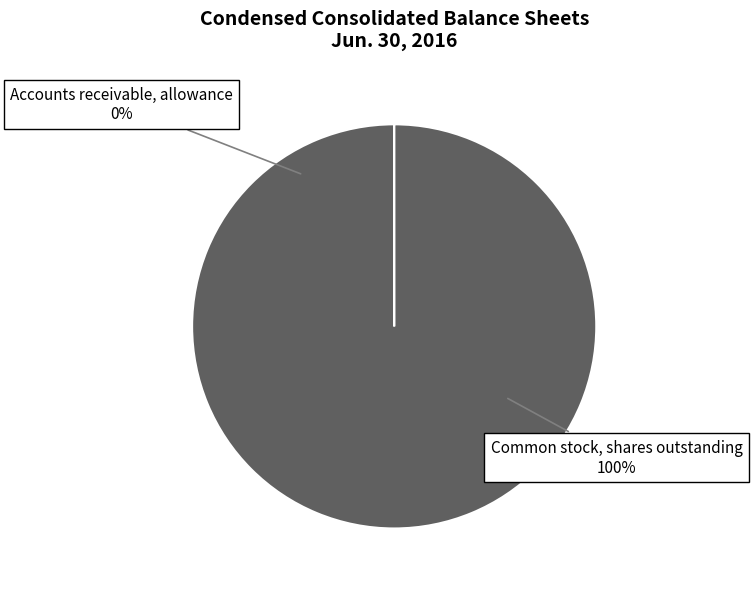

What is the smallest slice in the pie chart?

Accounts receivable, allowance